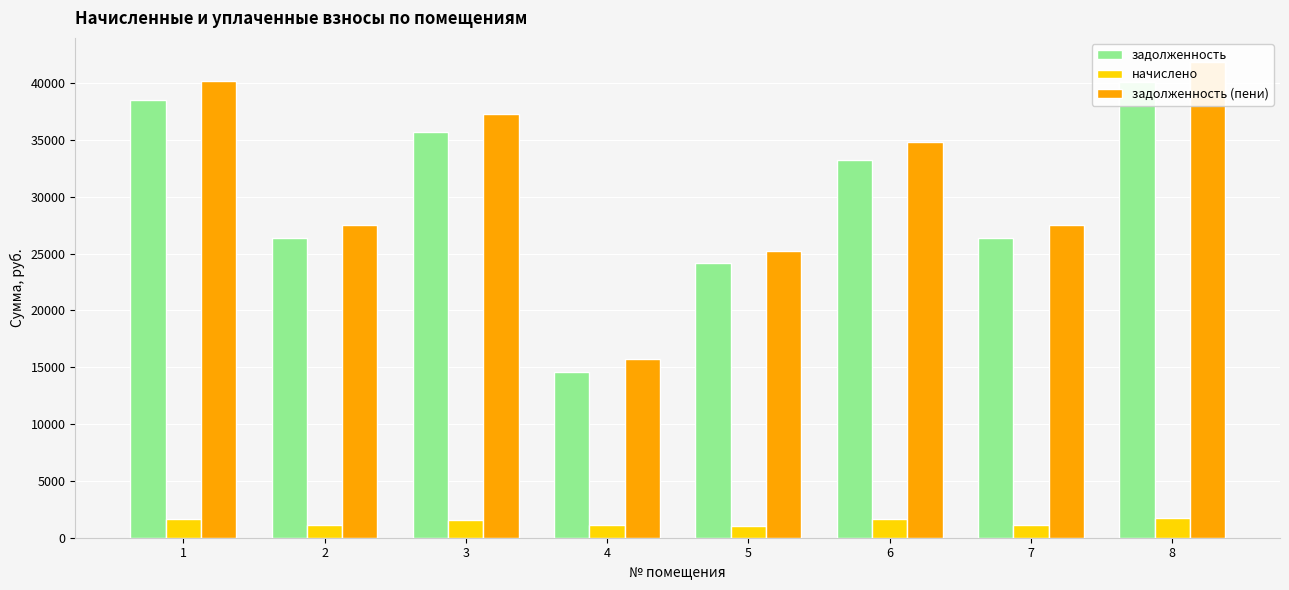

Rank the series by their maximum value, from highest to lowest.

задолженность (пени), задолженность, начислено